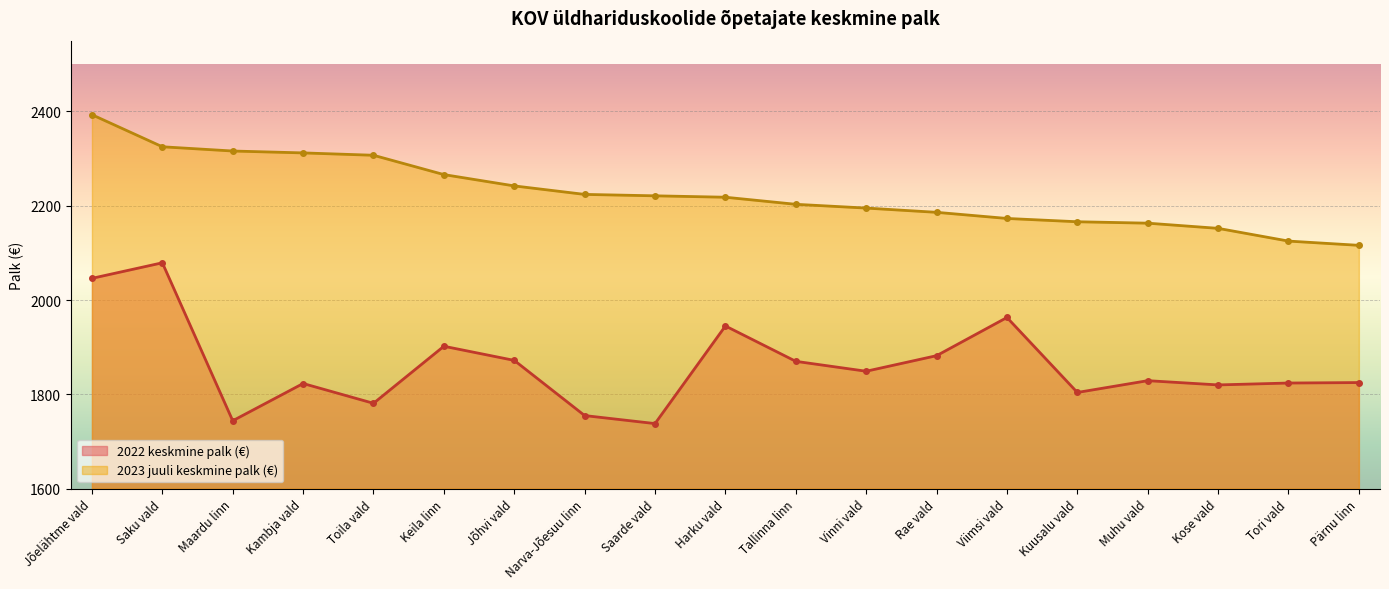

What is the label of the 13th point from the right?

Jõhvi vald